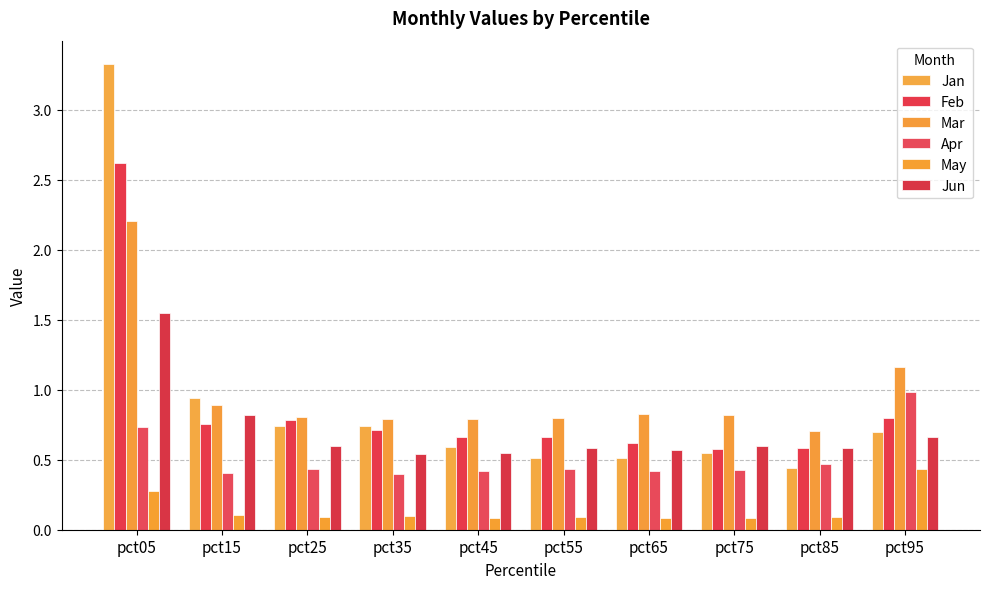

At how many categories does at least one series exceed 0?

10